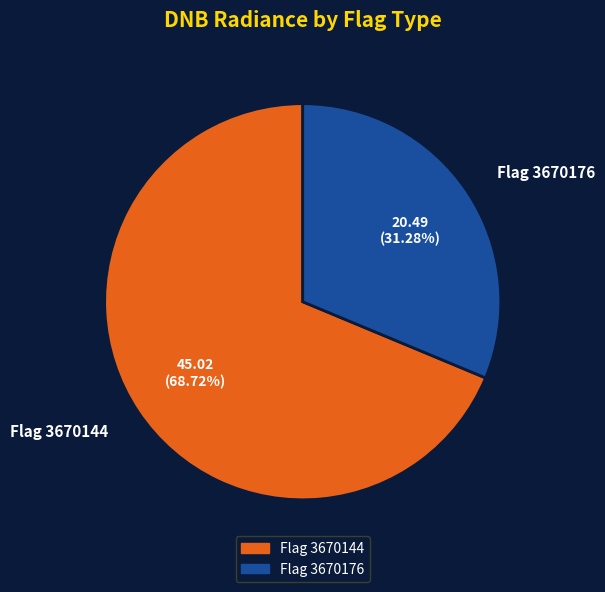

How many slices are in this pie chart?

2